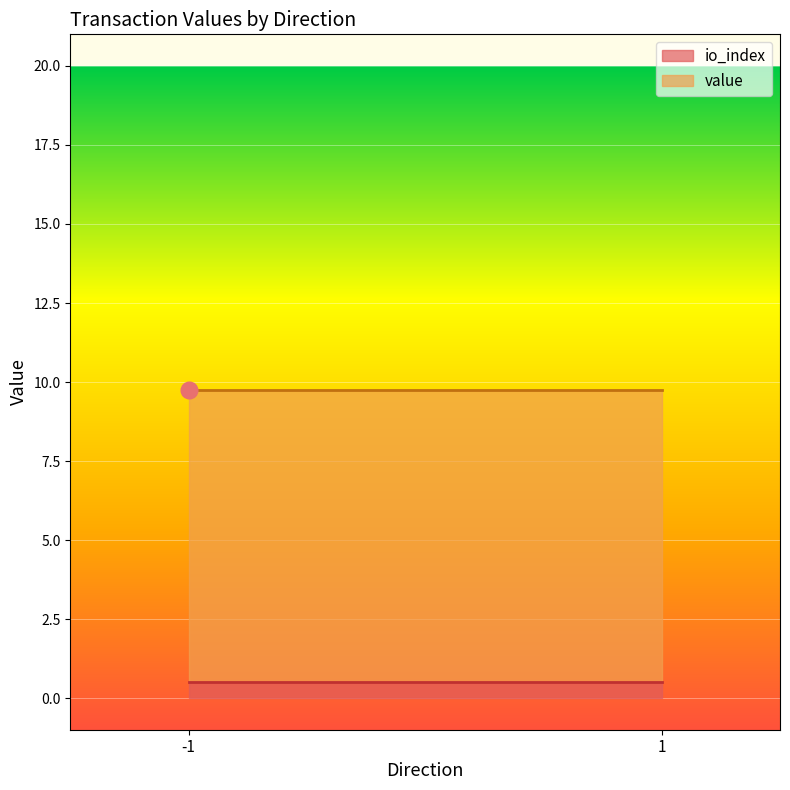

List the series in order of their peak value, highest first.

value, io_index